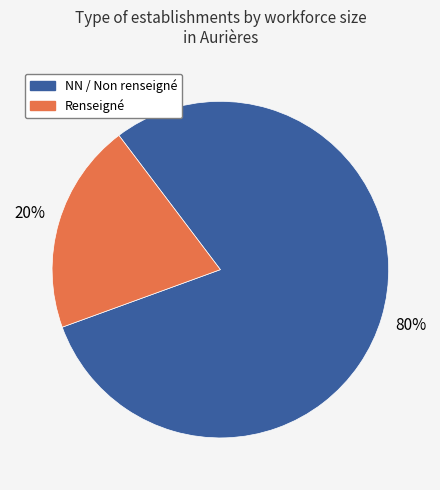

Count the number of slices in the pie.

2